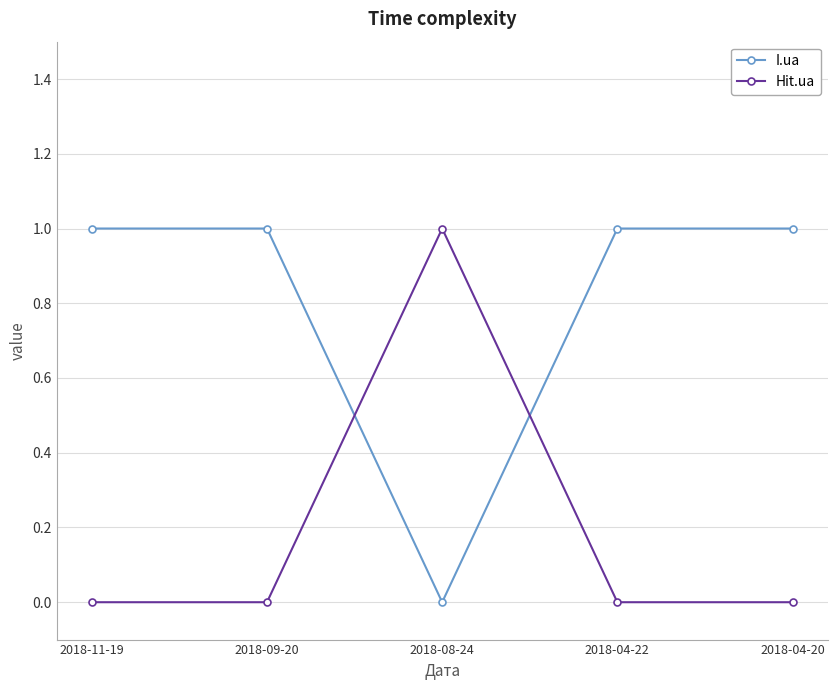

Where do Hit.ua and I.ua first cross each other?

2018-09-20 and 2018-08-24